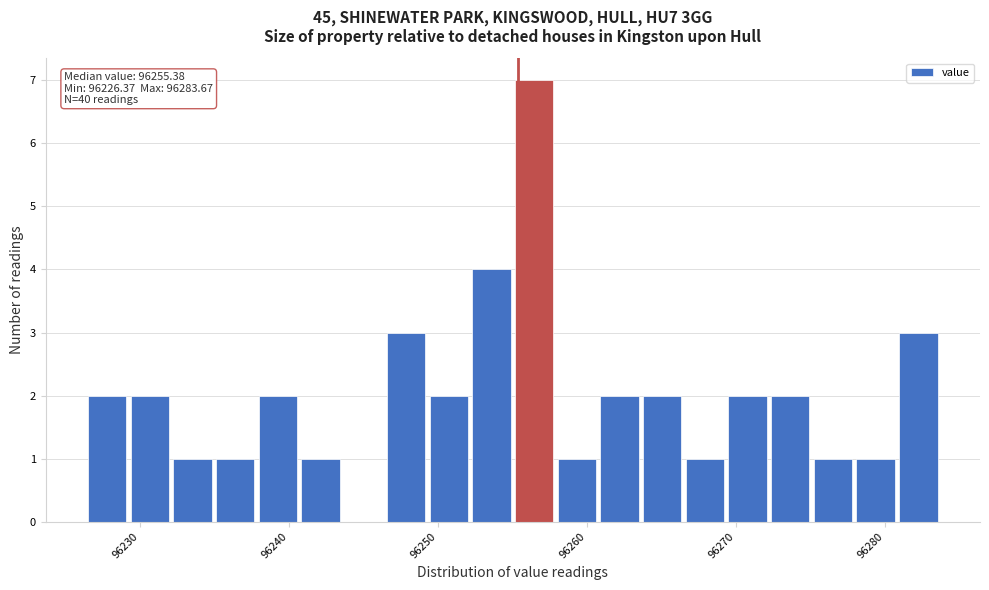

Around what value on the x-axis is the tallest bar? Give the approximate position of its centre, as read against the axis.

96256